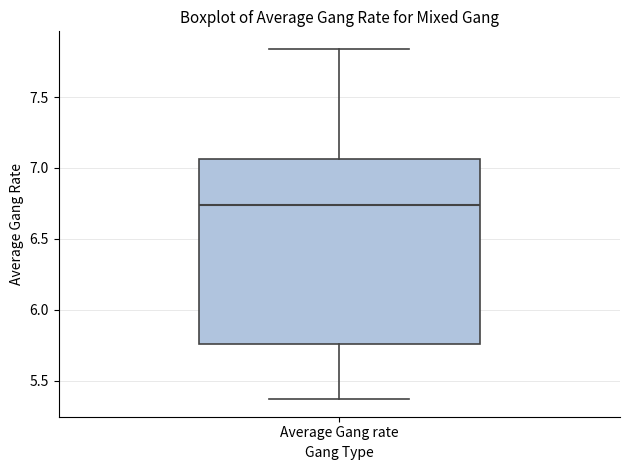

Transcribe this box plot: give where the median line is, the range the box spans, and where the two whiskers end, as read against the y-axis. The values are not printed on the chart, so give them approximately, as read against the axis.

median 6.75, box 5.75 to 7.05, whiskers 5.35 to 7.85